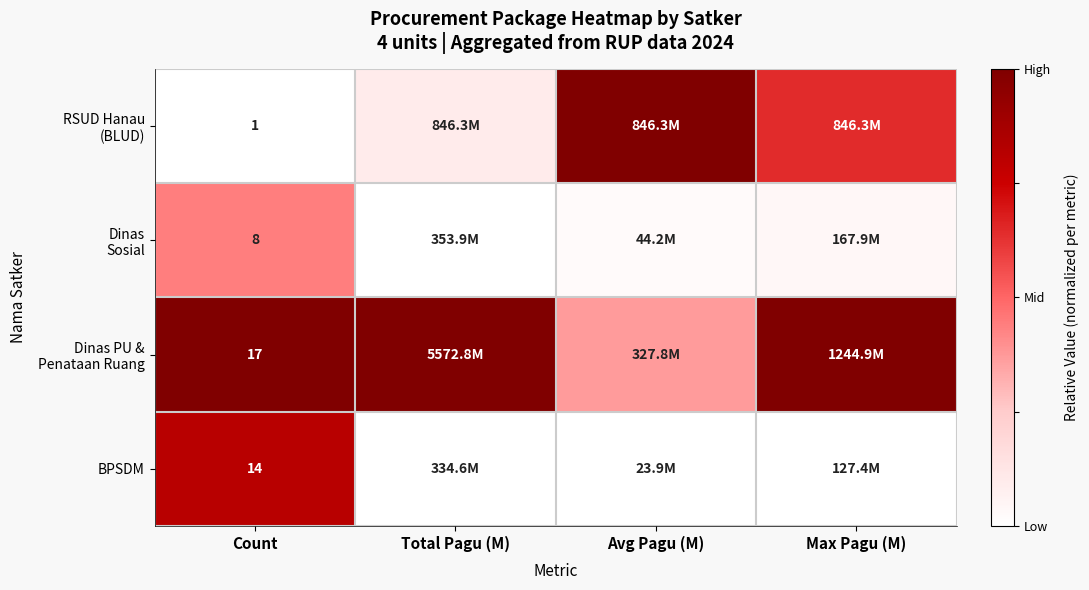

How many categories are shown in the chart?

4